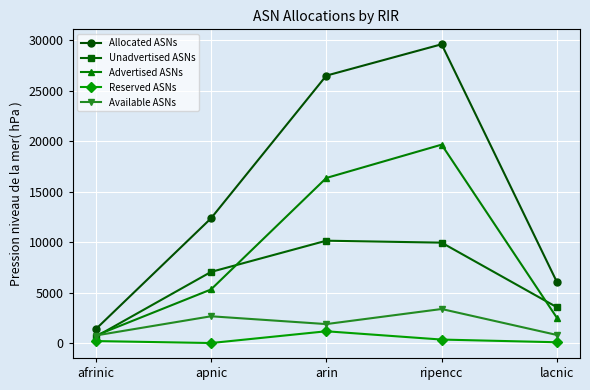

At which category does the chart reach its peak across all series?

ripencc